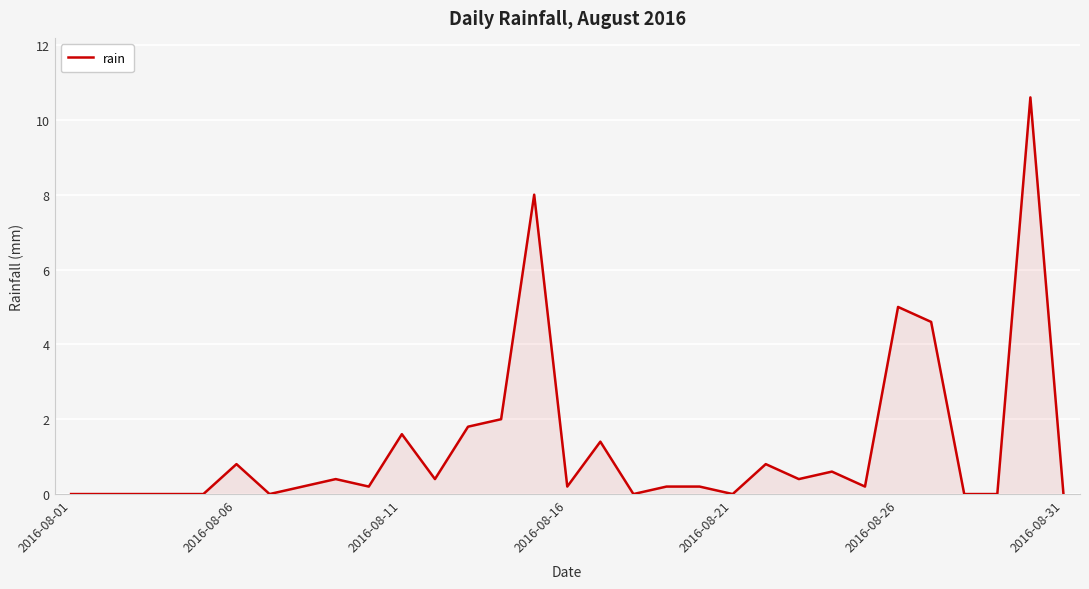

What is the greatest value displayed?

10.6